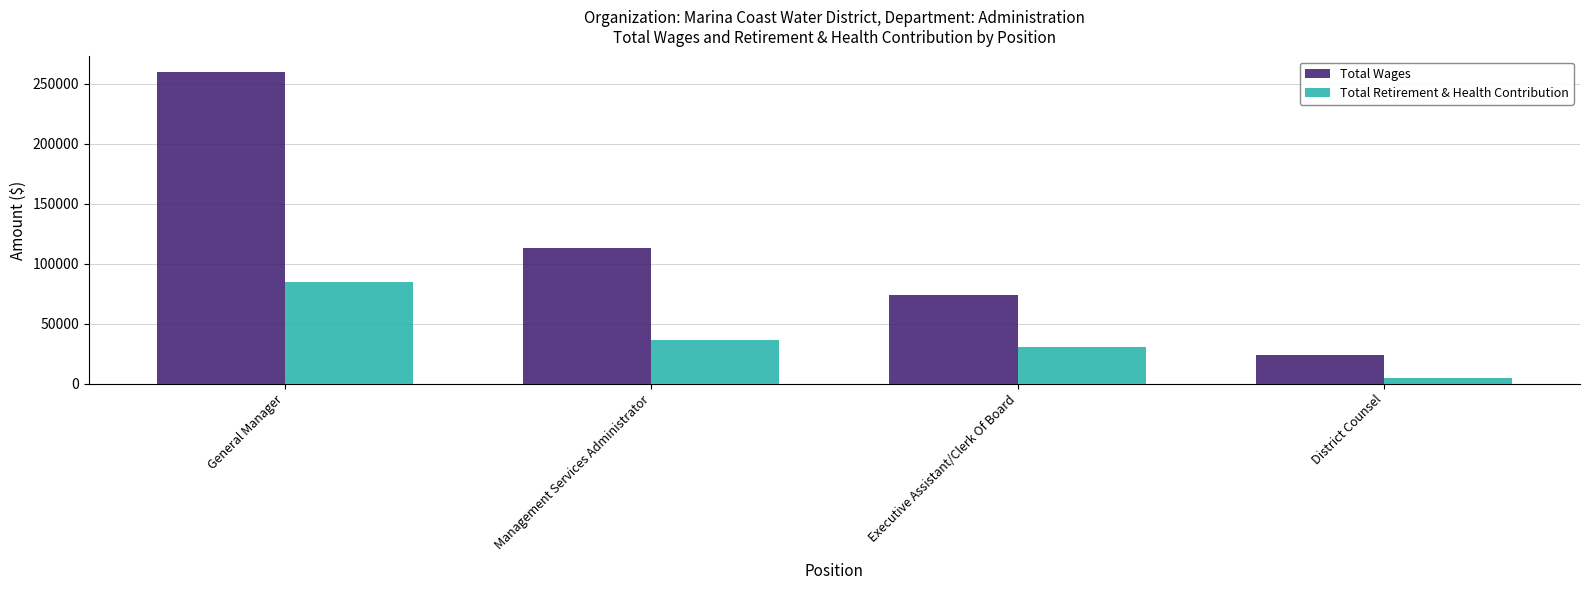

Reading left to right, extract all data points from this chart.

Total Wages: 259581	112645	74193	23475
Total Retirement & Health Contribution: 84467	36140	30731	4546